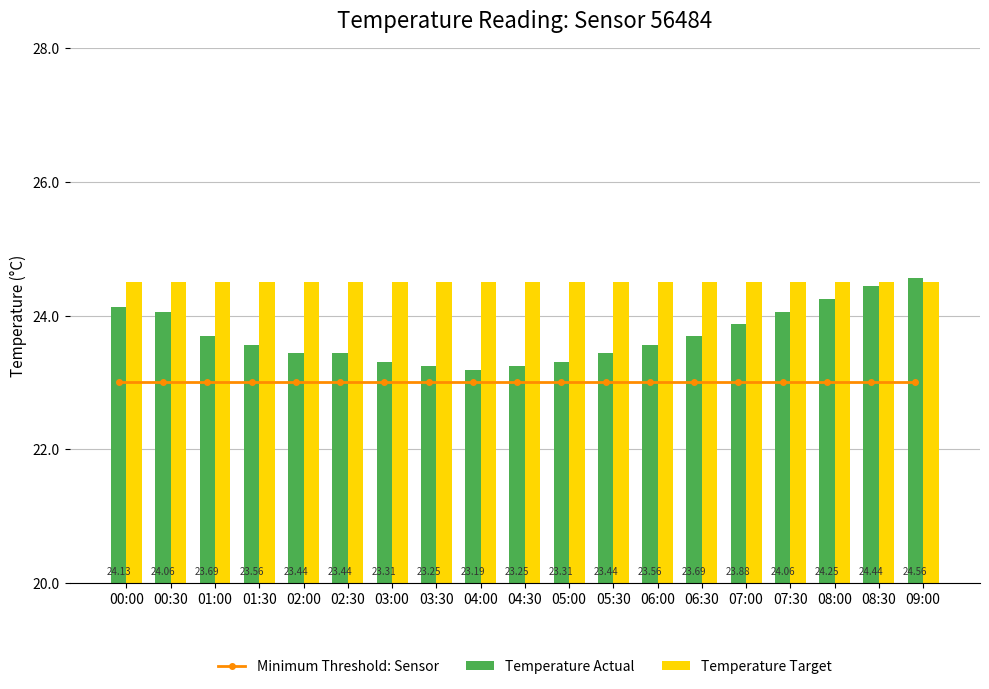

What is the highest value of the Temperature Target series?

24.5